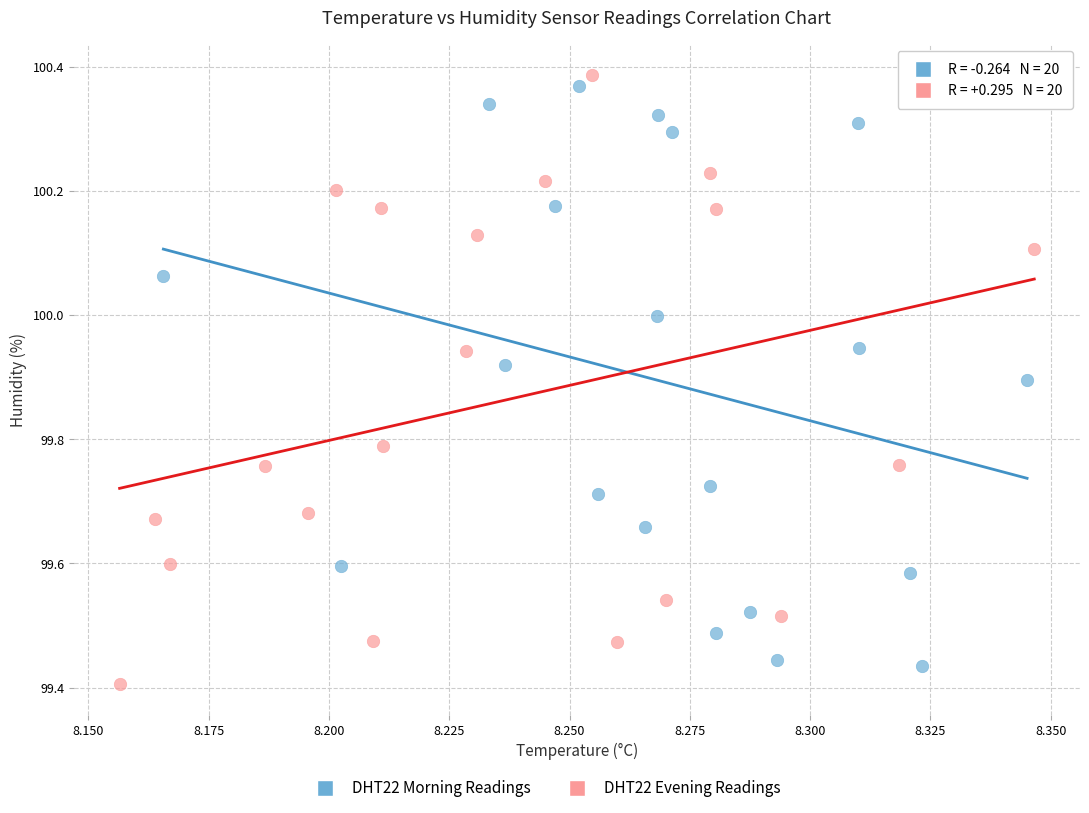

Which series has the largest Y range (max minus min)?

DHT22 Evening Readings